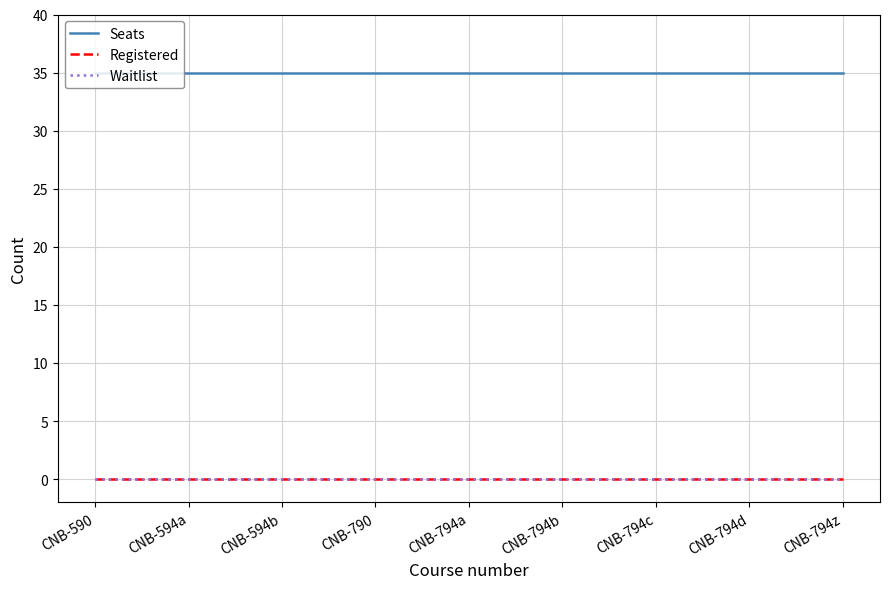

True or false: Registered has more than 2 points higher than both neighbors.

False